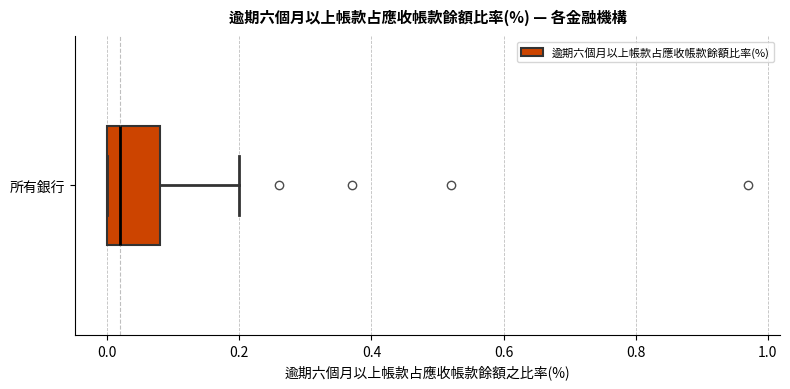

Read this box plot against the x-axis: the position of the median line, the range covered by the box, and the ends of both whiskers. The values are not printed on the chart, so give them approximately, as read against the axis.

median 0.02, box 0.00 to 0.08, whiskers 0.00 to 0.20